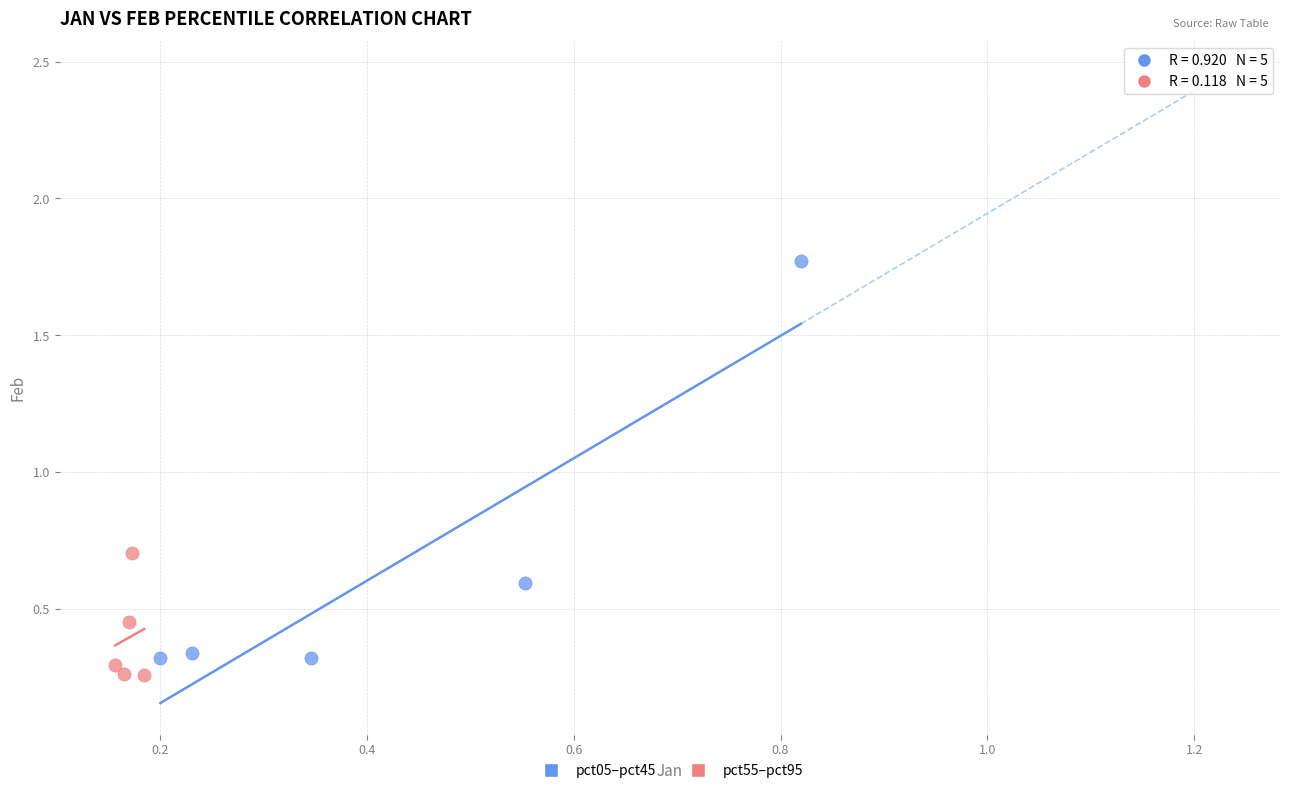

Which series reaches the maximum Y coordinate?

pct05–pct45